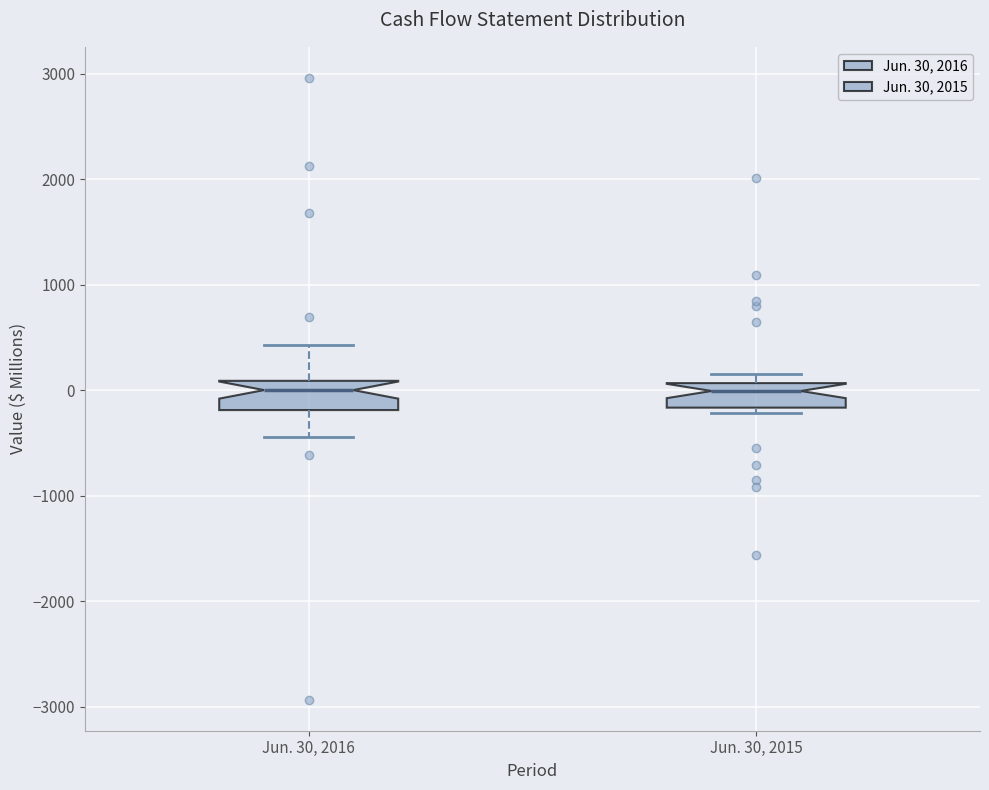

Reading left to right, read every box against the y-axis: the position of its median line, the range the box covers, and the ends of its whiskers. The values are not printed on the chart, so give them approximately, as read against the axis.

Jun. 30, 2016: median 0, box -200 to 100, whiskers -400 to 400
Jun. 30, 2015: median 0, box -200 to 100, whiskers -200 (just below the box's lower edge) to 200